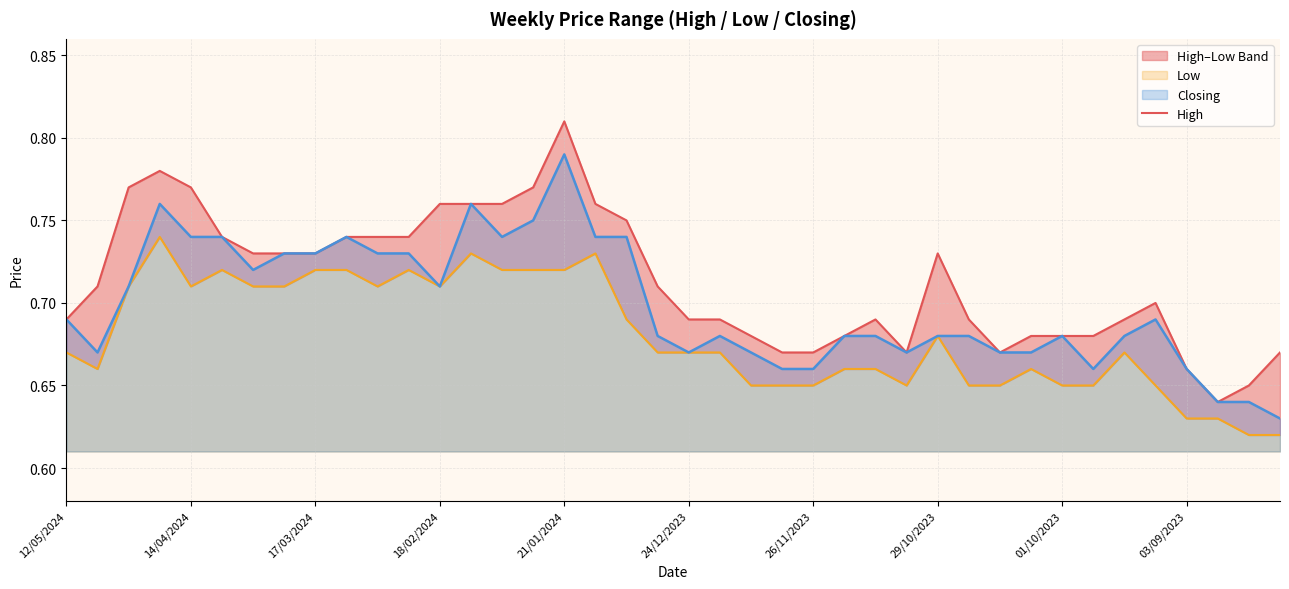

Is it true that Closing equals 1.2 at 21/01/2024?

False